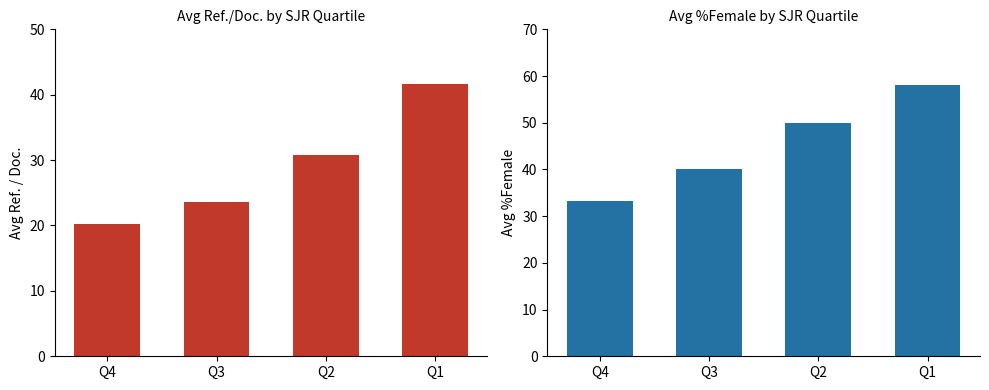

At which label does Avg %Female reach its peak?

Q1